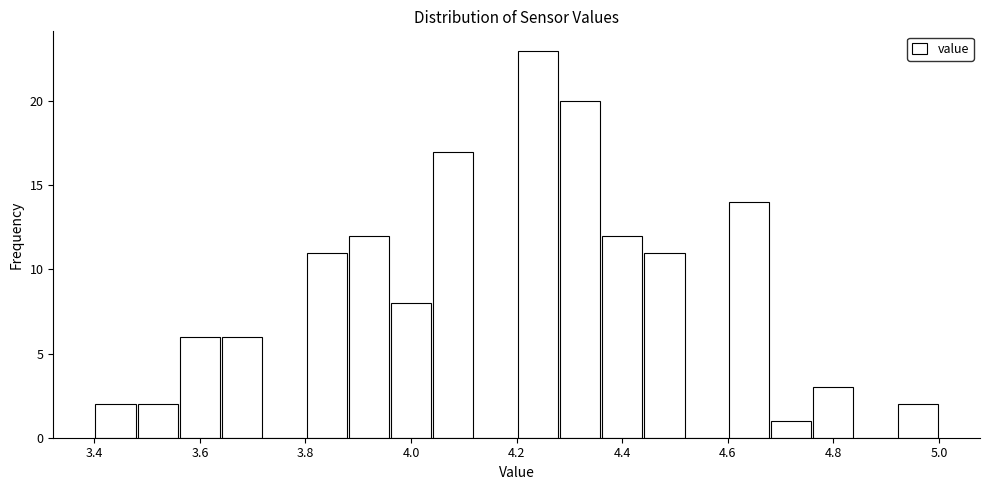

How tall is the bar that spans 4.60 to 4.68 on the x-axis? The values are not printed on the chart, so give them approximately, as read against the axis.

14